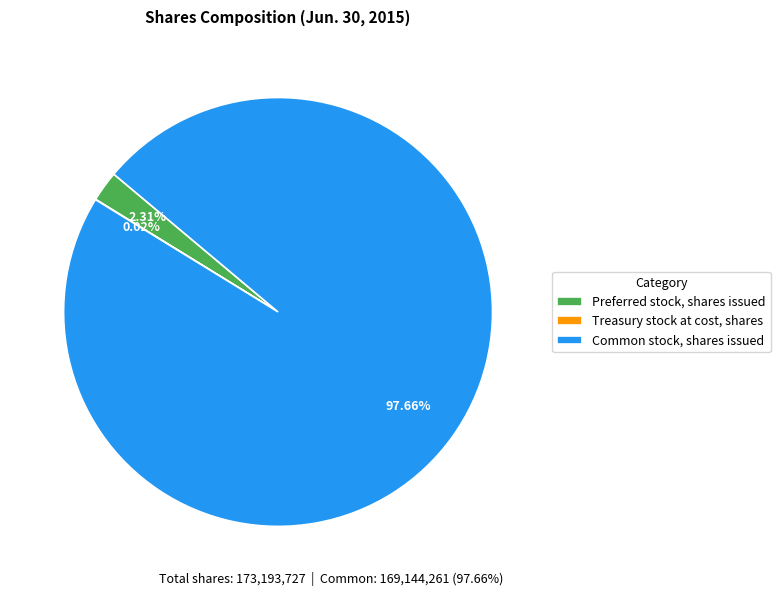

What is the majority slice?

Common stock, shares issued